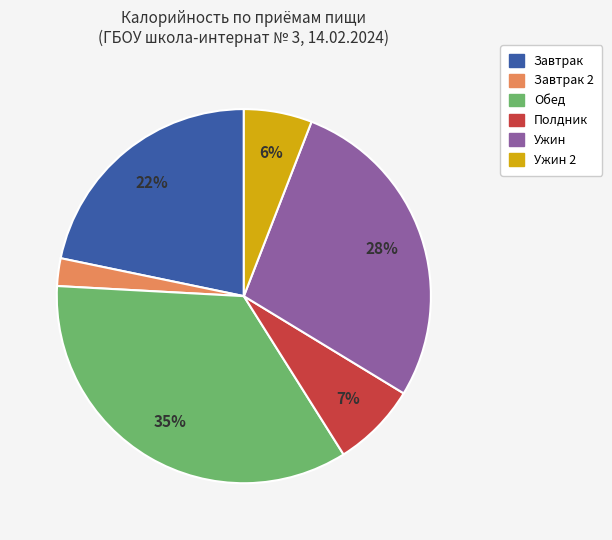

Is there any slice that represents more than half of the pie?

No